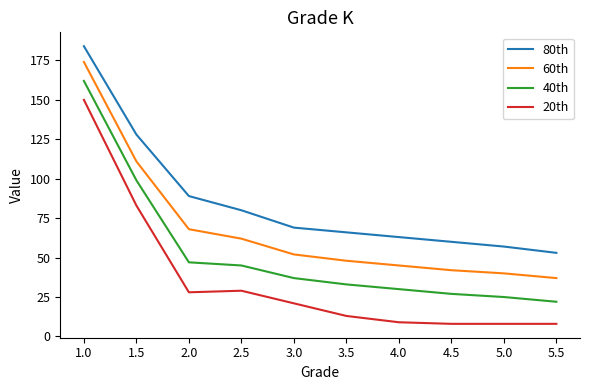

True or false: 60th and 80th intersect in this chart.

False